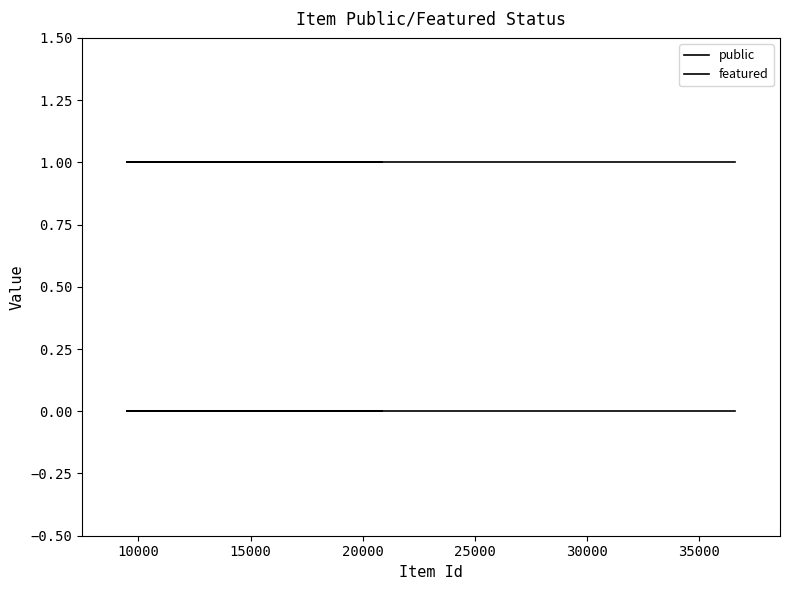

True or false: public and featured cross at least once.

False